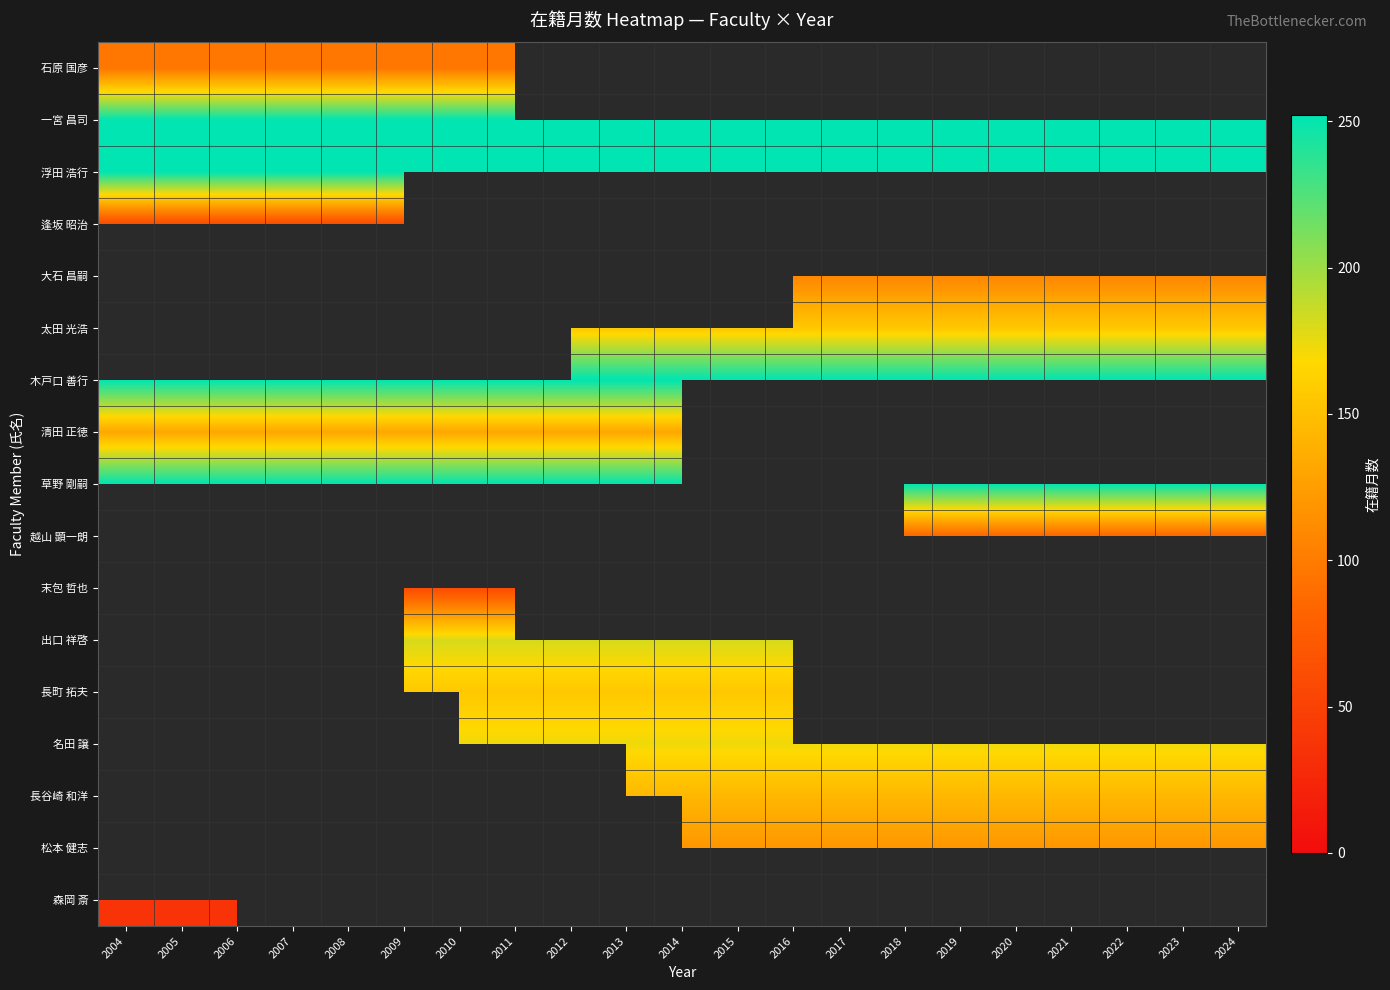

Is it true that 木戸口 善行 equals 252.0 at 2012?

True